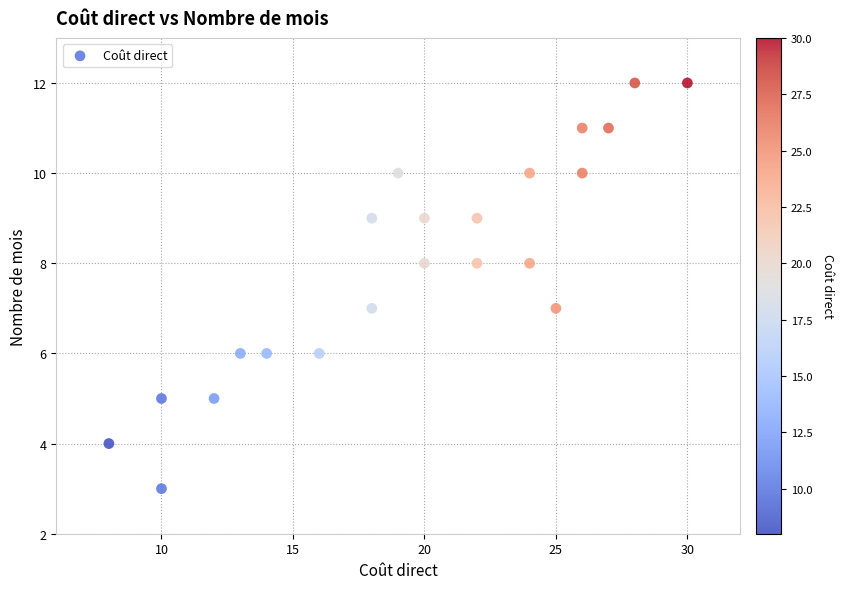

What is the range of Y values (max minus min)?

9